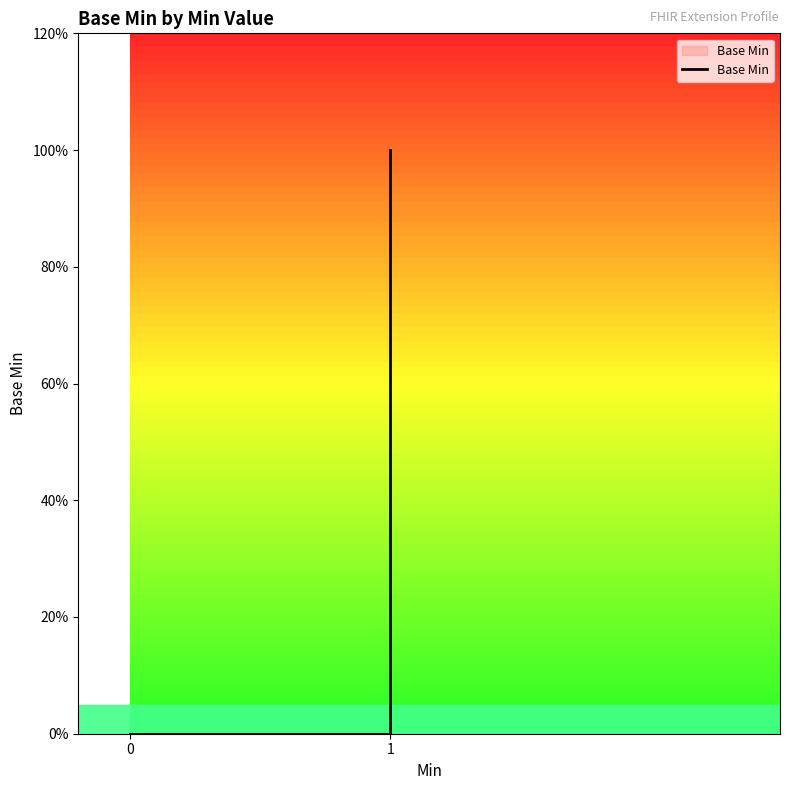

Reading left to right, transcribe all the data shown in this chart.

0	0	0	0	1